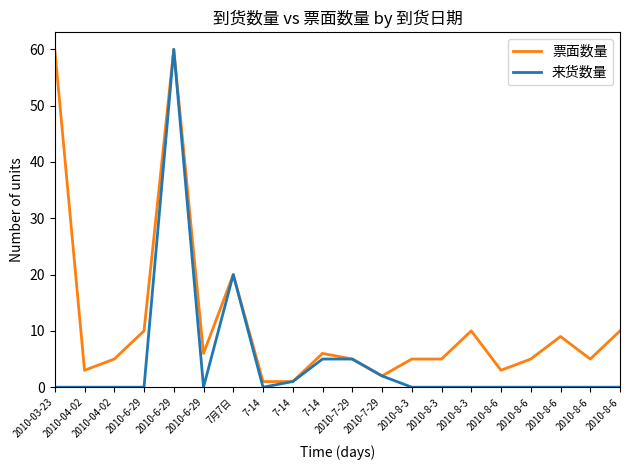

How many lines are shown in the chart?

2